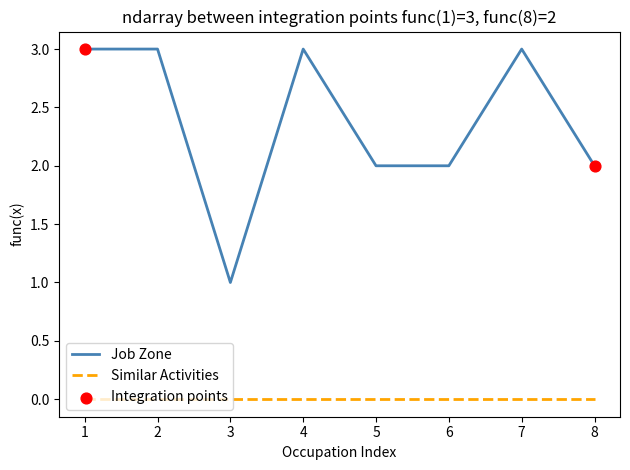

What is the difference between the highest and lowest values at 4?

3